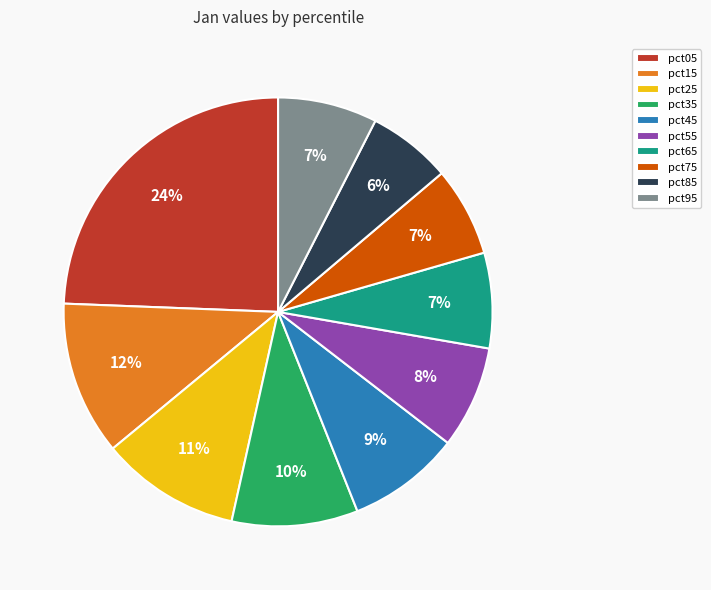

How many slices are in this pie chart?

10